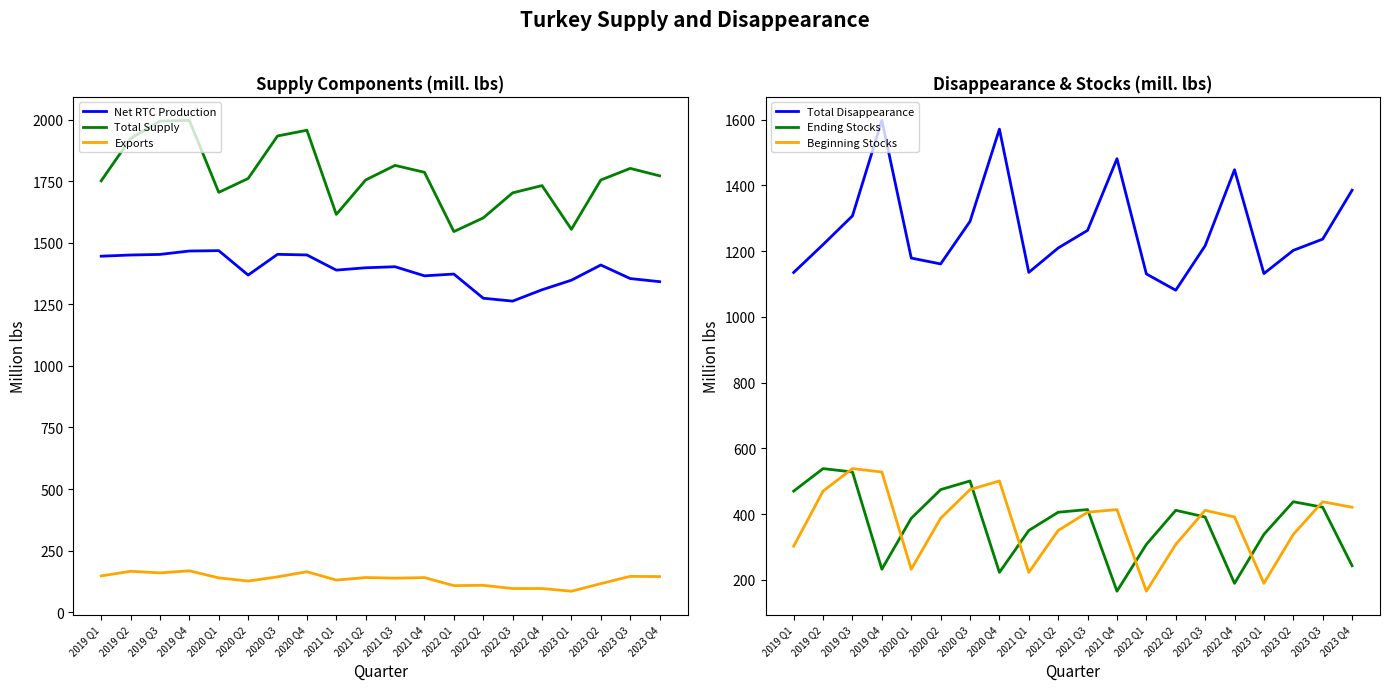

How many lines are shown in the chart?

6